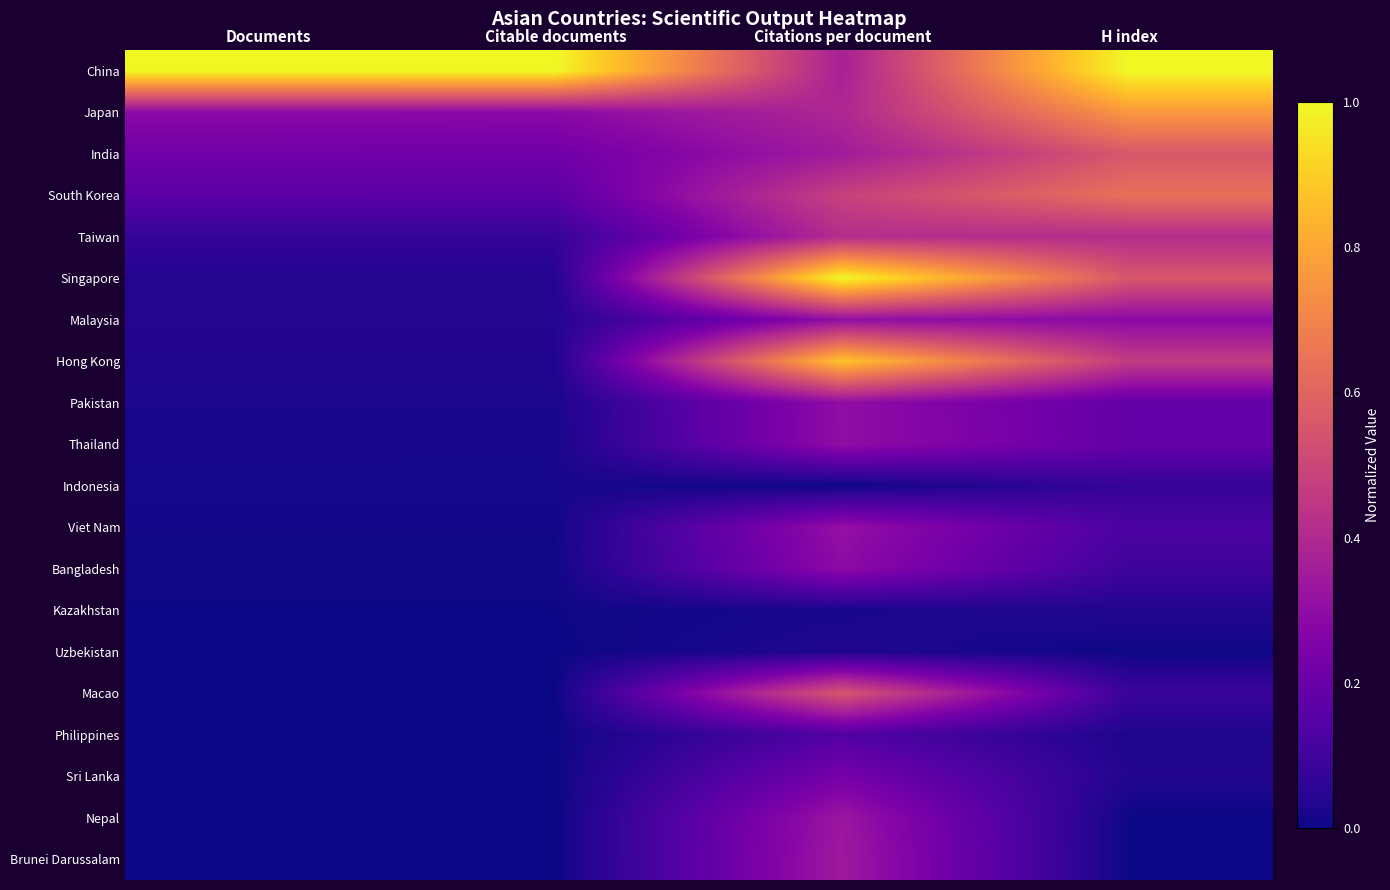

Which series has the widest spread of values?

Singapore